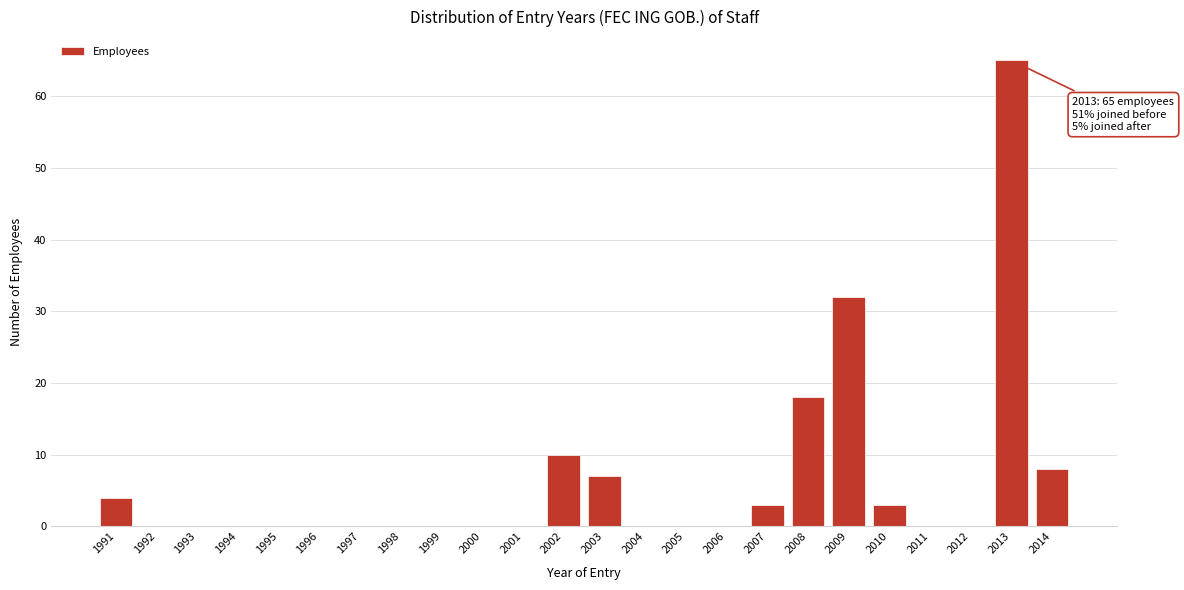

Reading left to right, what are all the values shown in this chart?

1991=4	1992=0	1993=0	1994=0	1995=0	1996=0	1997=0	1998=0	1999=0	2000=0	2001=0	2002=10	2003=7	2004=0	2005=0	2006=0	2007=3	2008=18	2009=32	2010=3	2011=0	2012=0	2013=65	2014=8